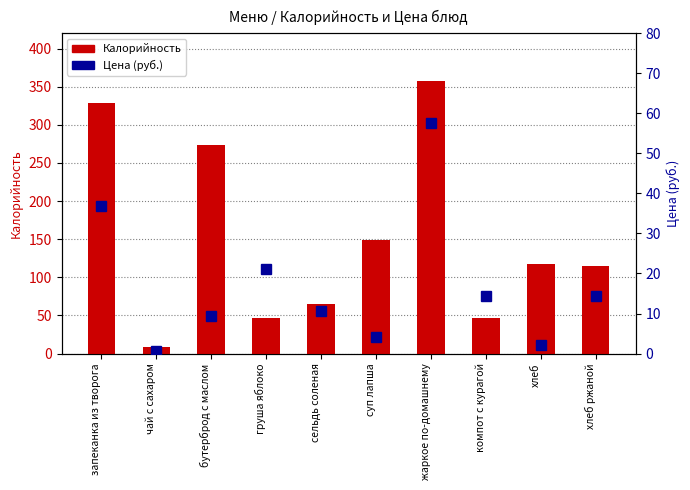

The Калорийность series shows 559.0 at жаркое по-домашнему. True or false?

False